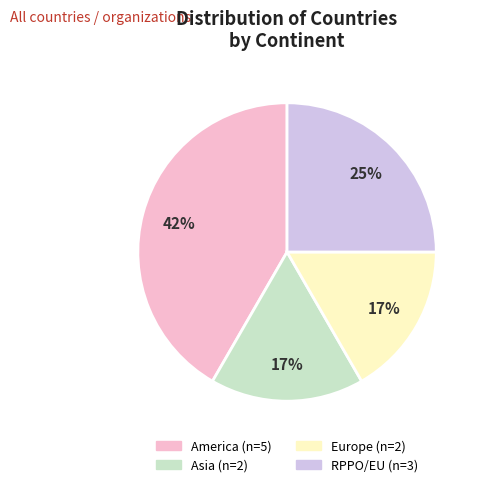

To the nearest percent, what is the average slice percentage?

25%